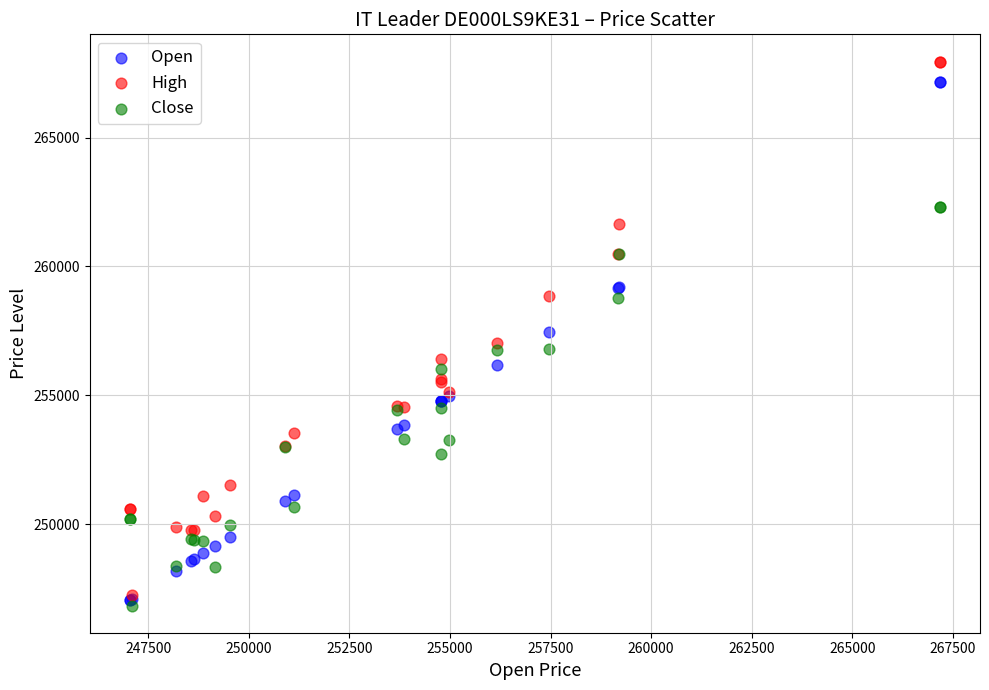

Which series contains the highest Y value?

High